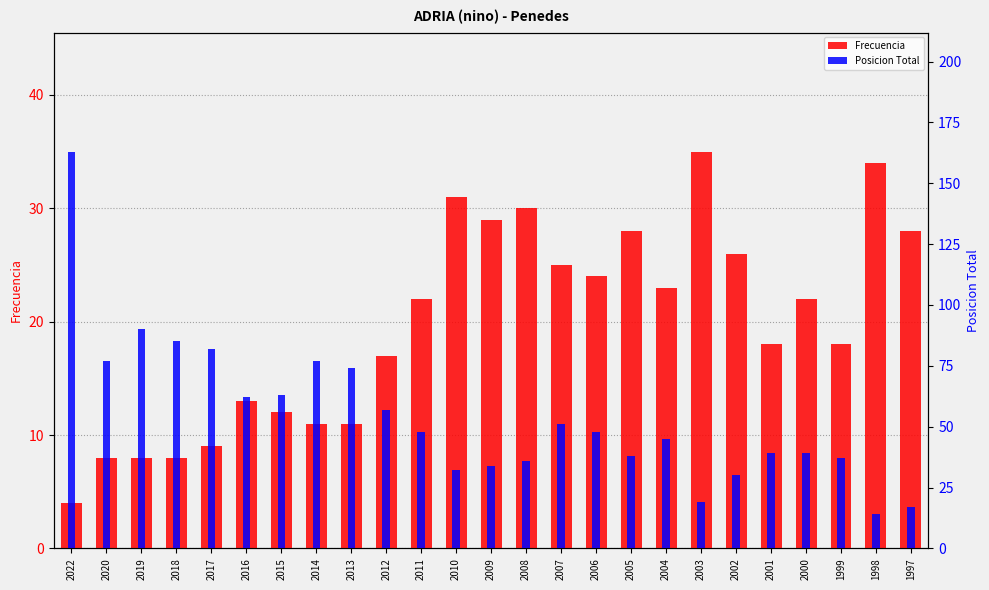

Which category has the highest value across all series?

2022